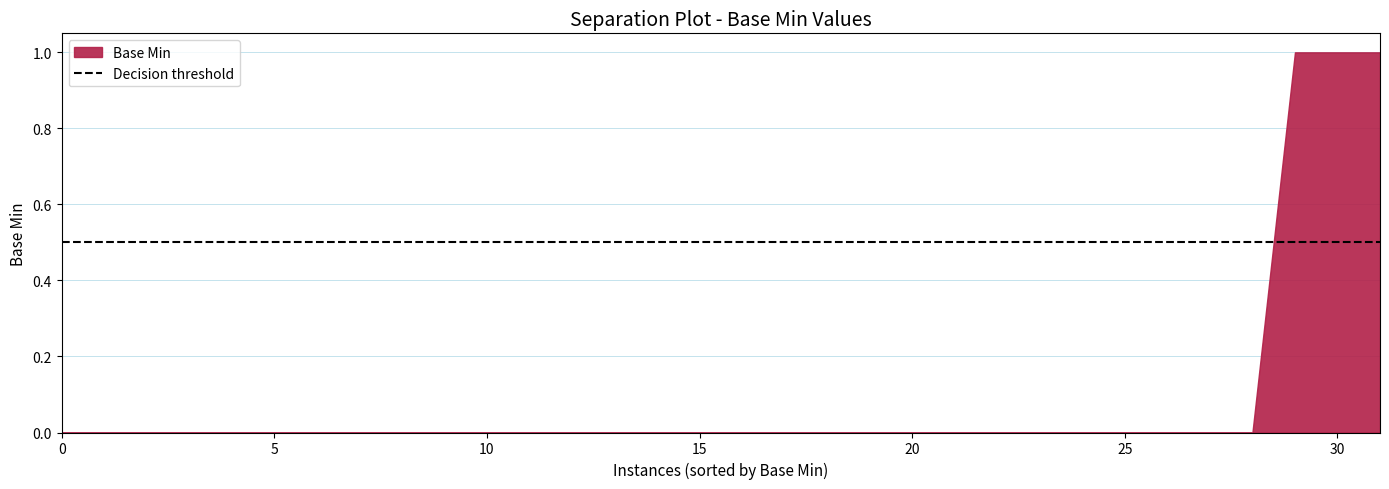

The value at 25 is 0. True or false?

True